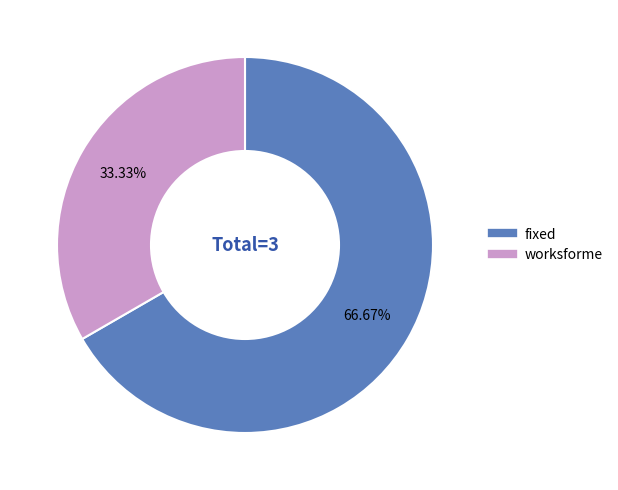

Does any single category account for the majority?

Yes